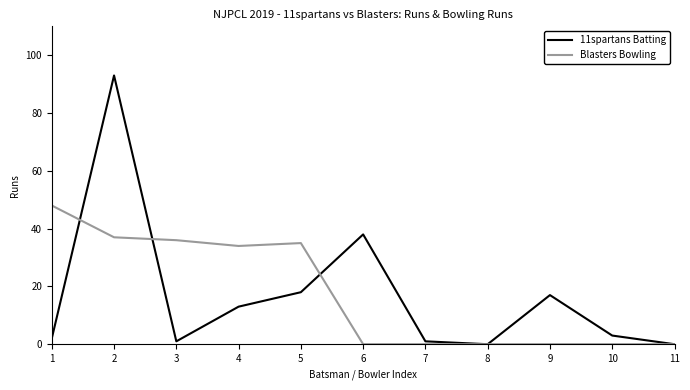

Rank the series at 5 from lowest to highest value.

11spartans Batting, Blasters Bowling